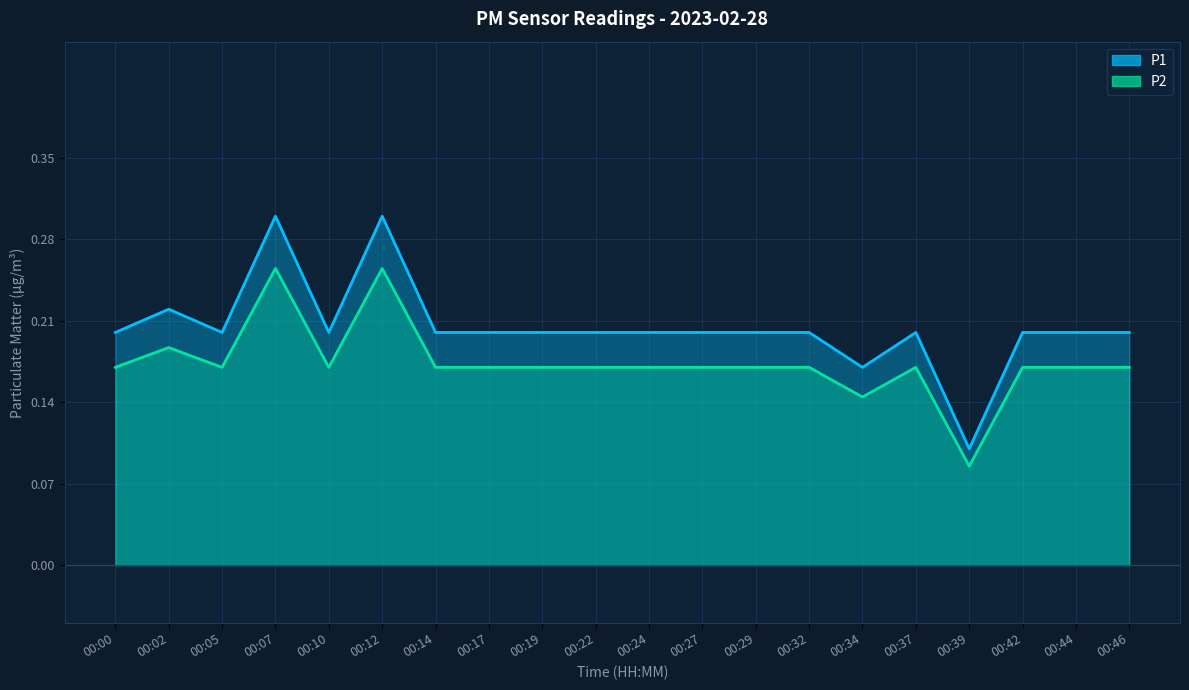

Between 00:07 and 00:32, which series saw the biggest shift?

P1